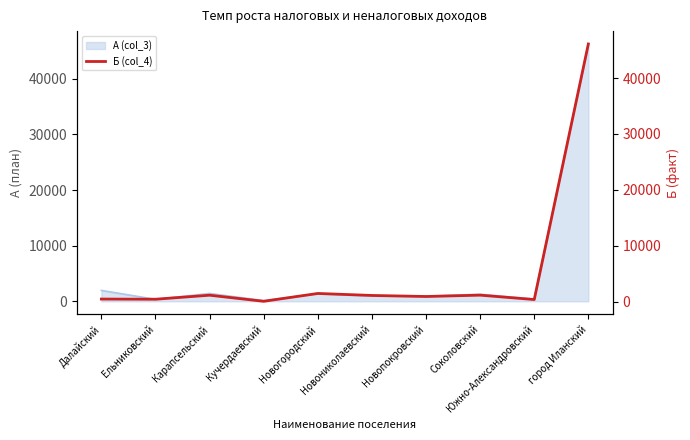

What is the average value?

5370.4